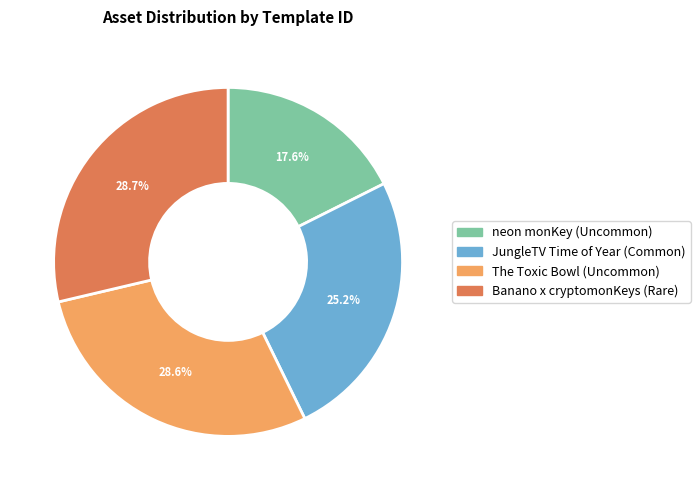

What is the total percentage of neon monKey (Uncommon) and Banano x cryptomonKeys (Rare)?

46.3%